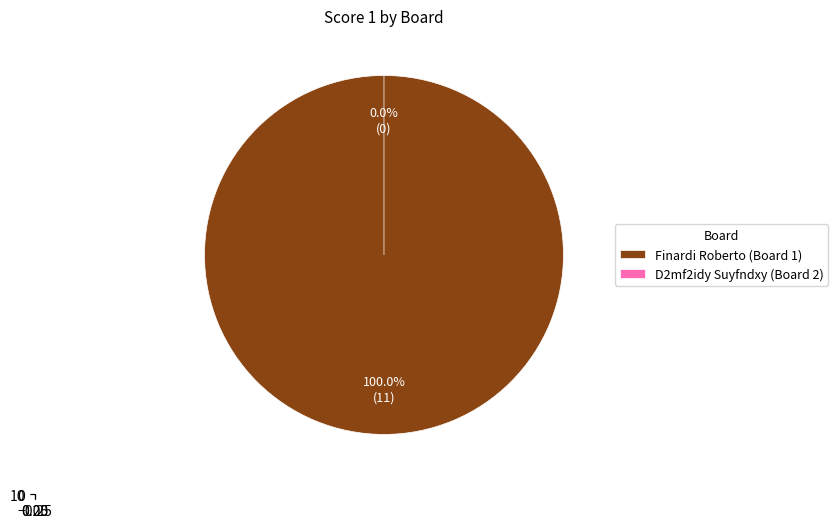

Is the sum of 1 and 2 greater than half?

Yes